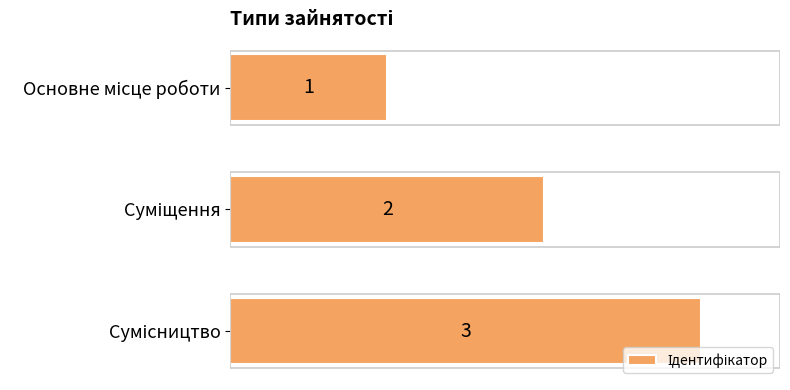

What is the maximum value shown in the chart?

3